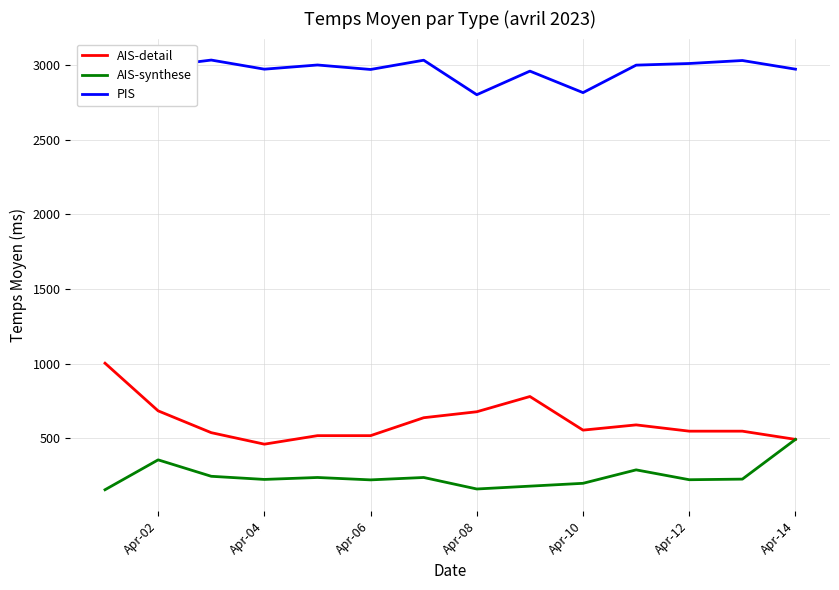

Where does the PIS series first go above 2998?

Apr-02